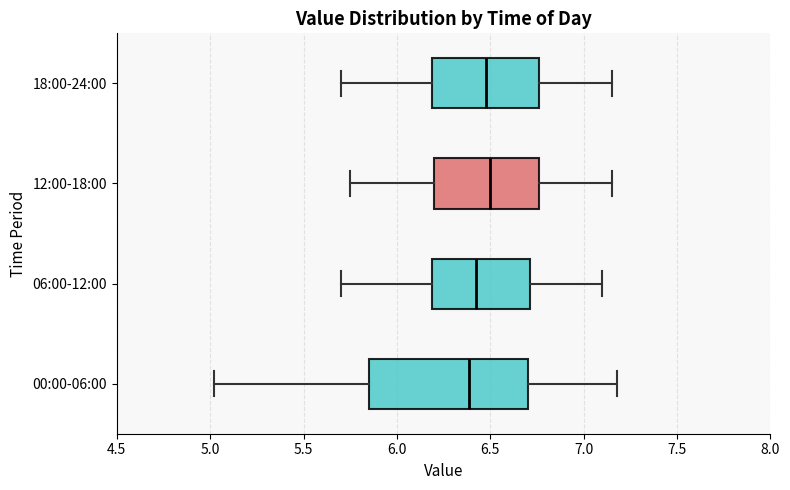

Comparing the boxes themselves (not the whiskers), which one is the widest?

00:00-06:00